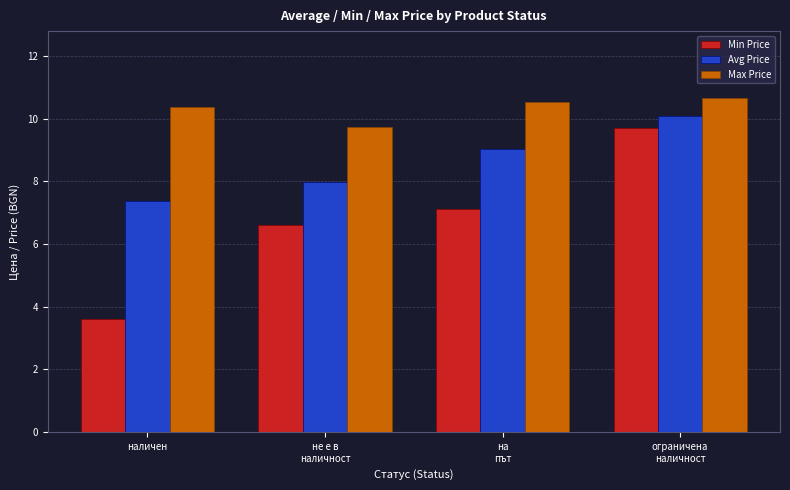

List the series in order of their peak value, lowest first.

Min Price, Avg Price, Max Price